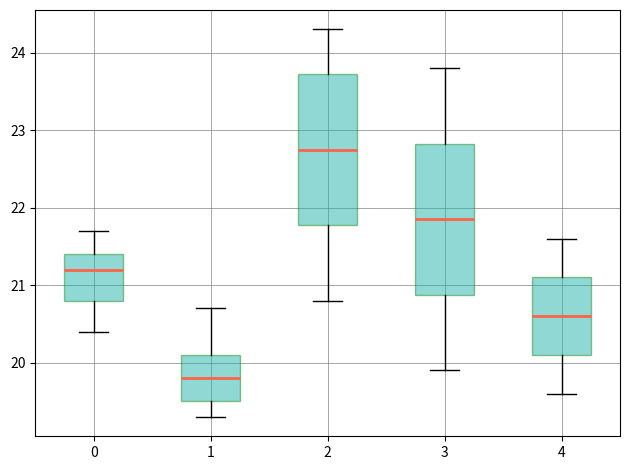

Which box has the highest median line?

2